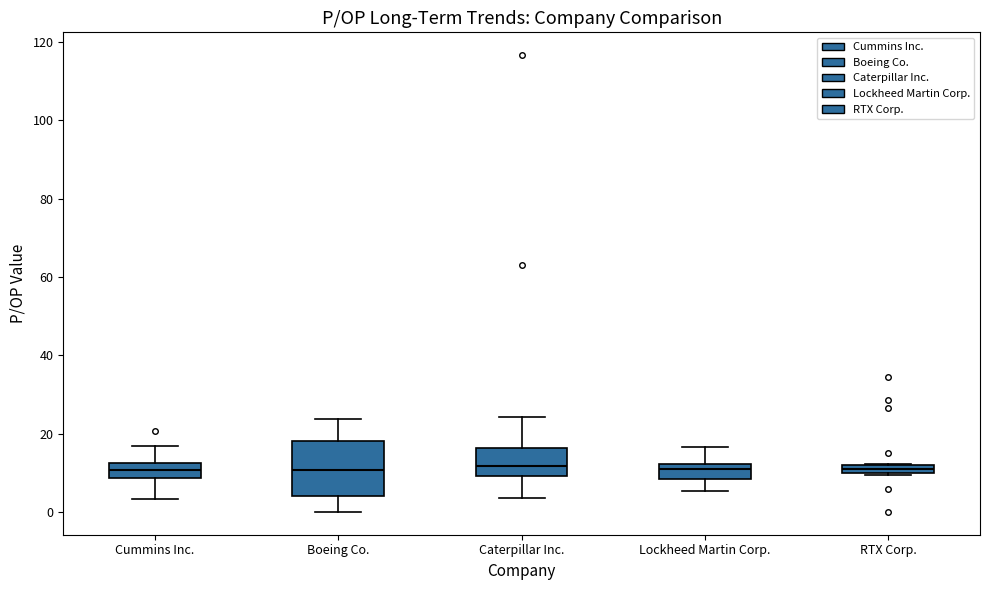

Comparing the boxes themselves (not the whiskers), which one is the tallest?

Boeing Co.